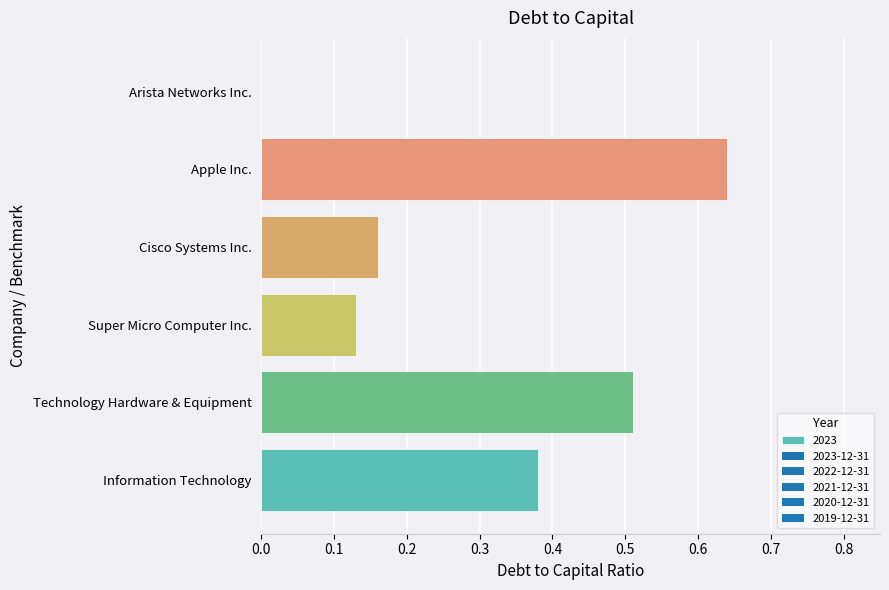

What is the sum of all values?

1.8